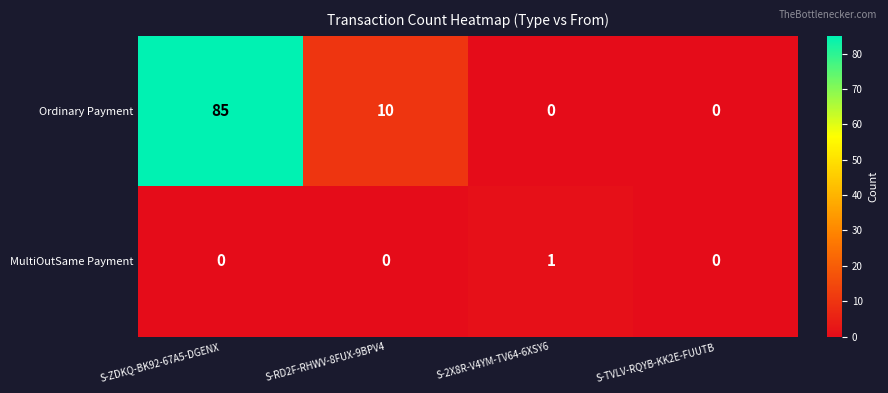

Reading right to left, extract all data points from this chart.

Ordinary Payment: S-TVLV-RQYB-KK2E-FUUTB=0	S-2X8R-V4YM-TV64-6XSY6=0	S-RD2F-RHWV-8FUX-9BPV4=10	S-ZDKQ-BK92-67A5-DGENX=85
MultiOutSame Payment: S-TVLV-RQYB-KK2E-FUUTB=0	S-2X8R-V4YM-TV64-6XSY6=1	S-RD2F-RHWV-8FUX-9BPV4=0	S-ZDKQ-BK92-67A5-DGENX=0